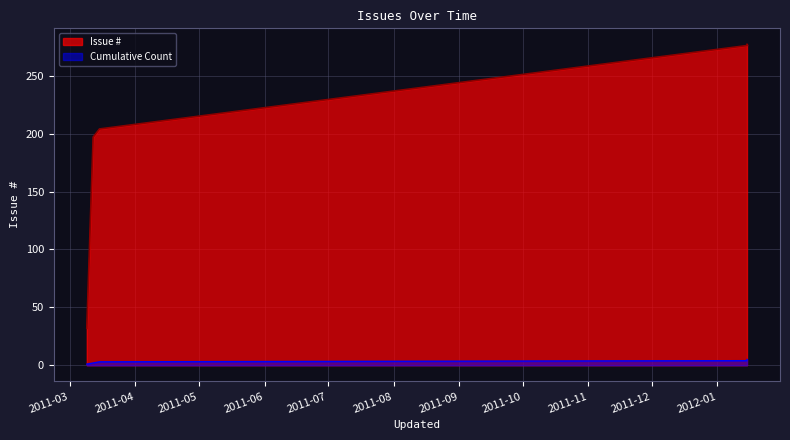

Reading left to right, transcribe all the data shown in this chart.

32	197	204	276	277